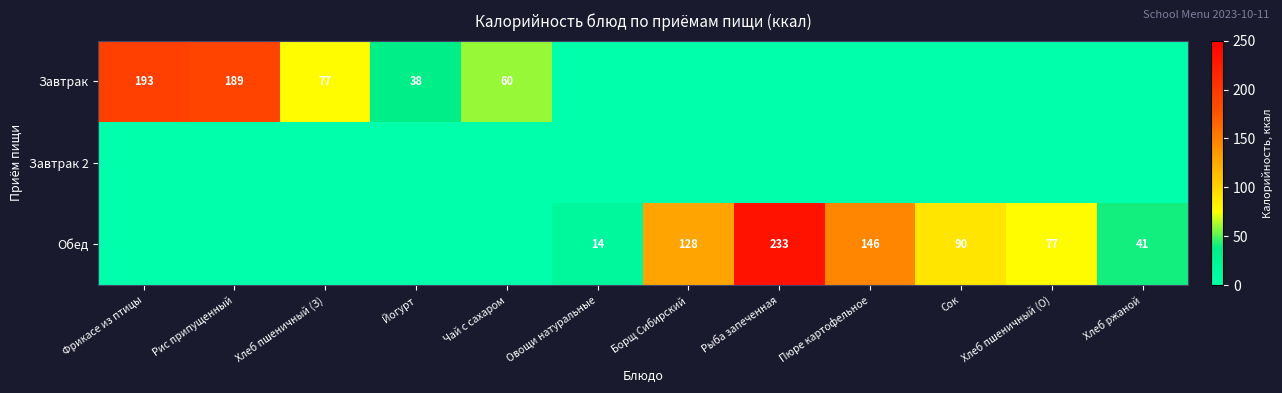

At which category does the chart reach its minimum across all series?

Овощи натуральные